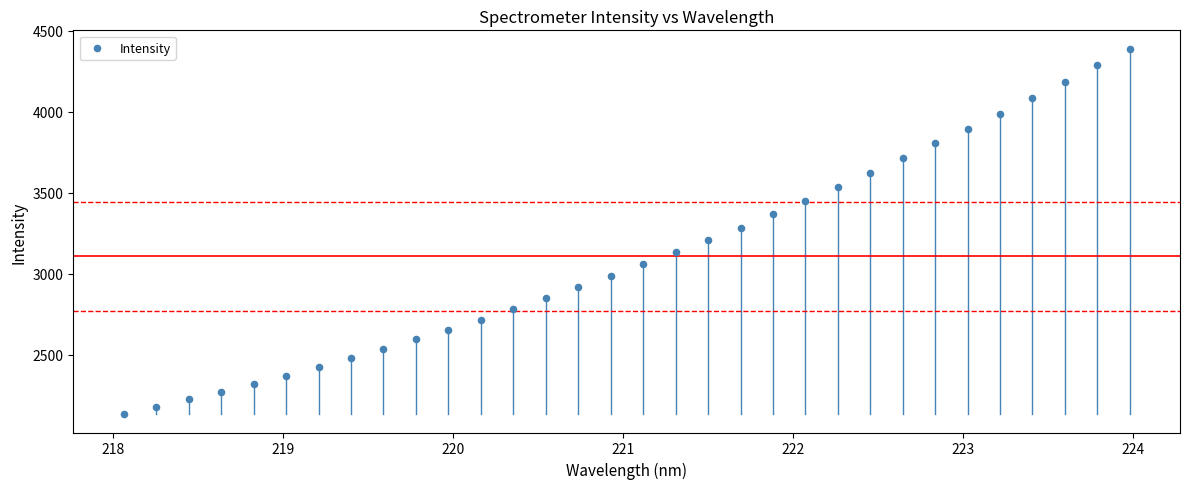

What is the range of X values (max minus min)?

5.9